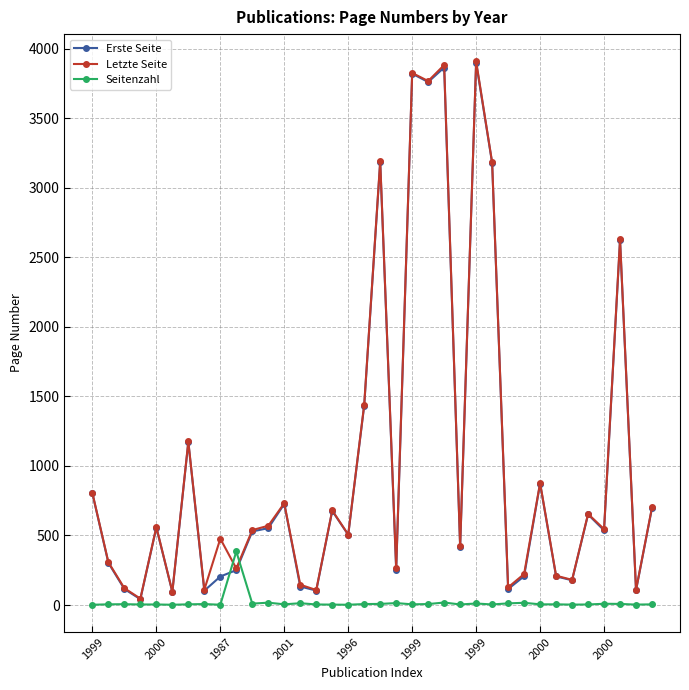

True or false: Letzte Seite has more than 1 points higher than both neighbors.

True